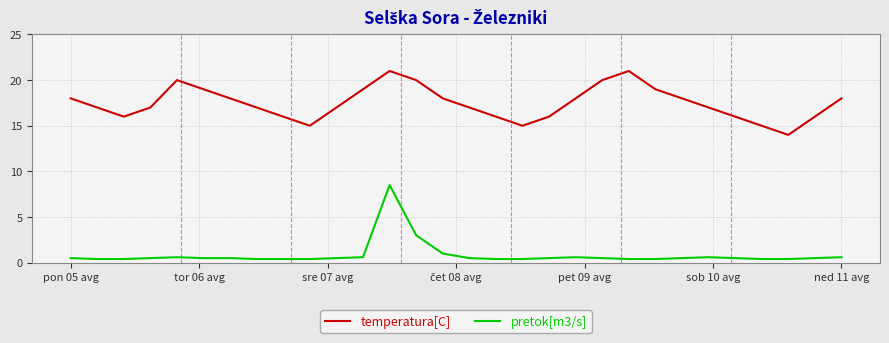

What is the sum of all pretok[m3/s] values?

25.4